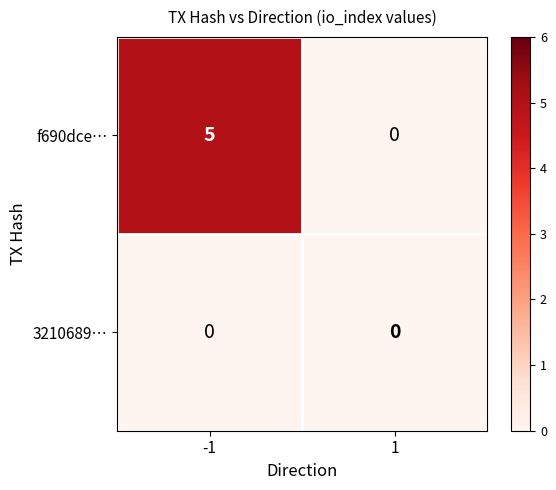

How many categories are shown in the chart?

2